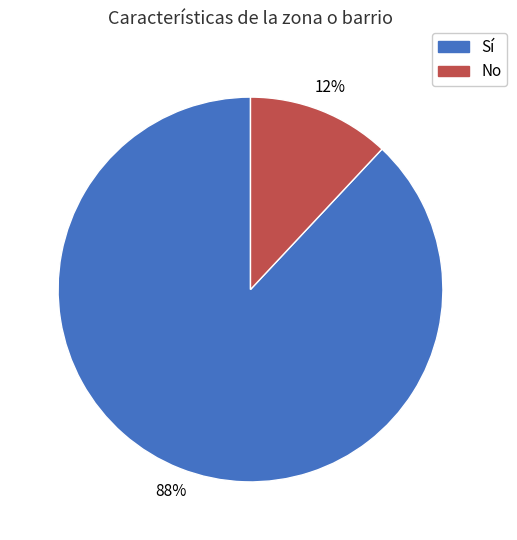

To the nearest percent, what is the difference between the largest and smallest slice percentages?

76%